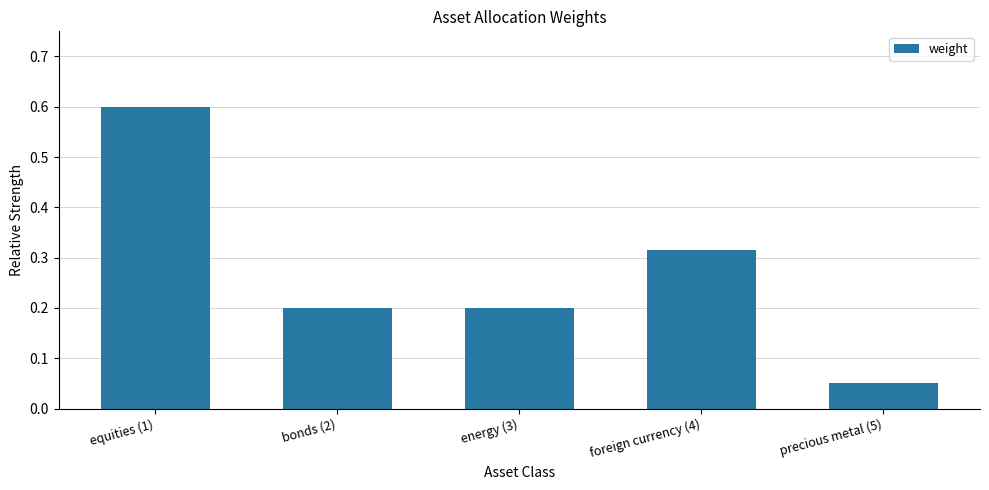

The chart shows a value of 0.3 at equities (1). True or false?

False